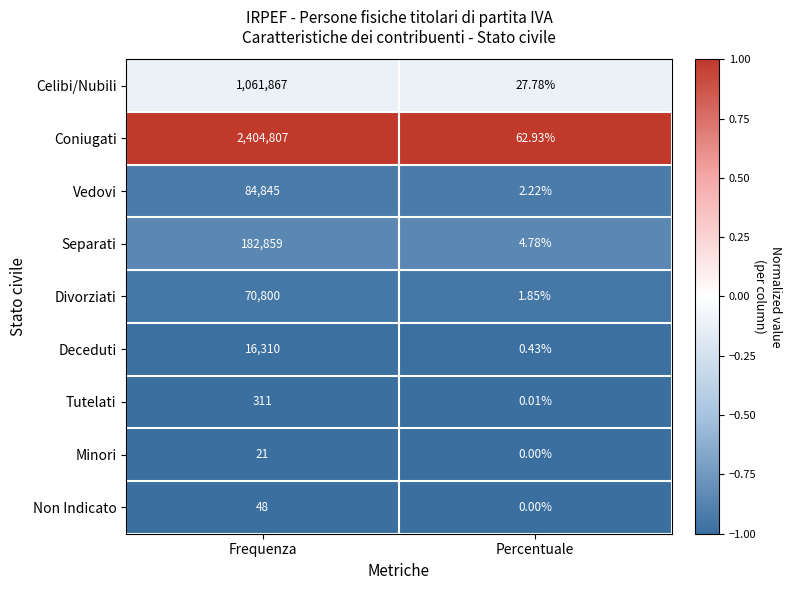

Rank the series by their maximum value, from highest to lowest.

Coniugati, Celibi/Nubili, Separati, Vedovi, Divorziati, Deceduti, Tutelati, Non Indicato, Minori